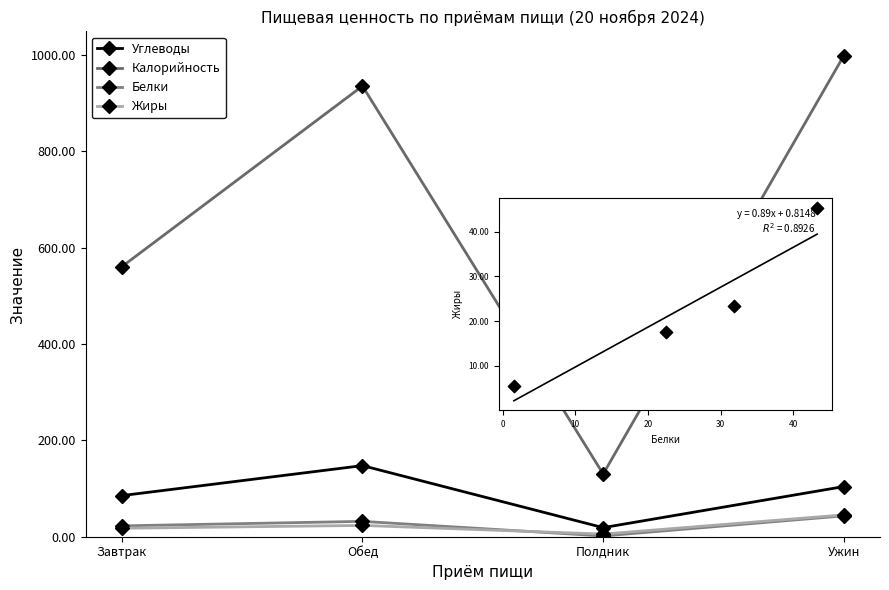

What is the total value across all series at Завтрак?

685.9